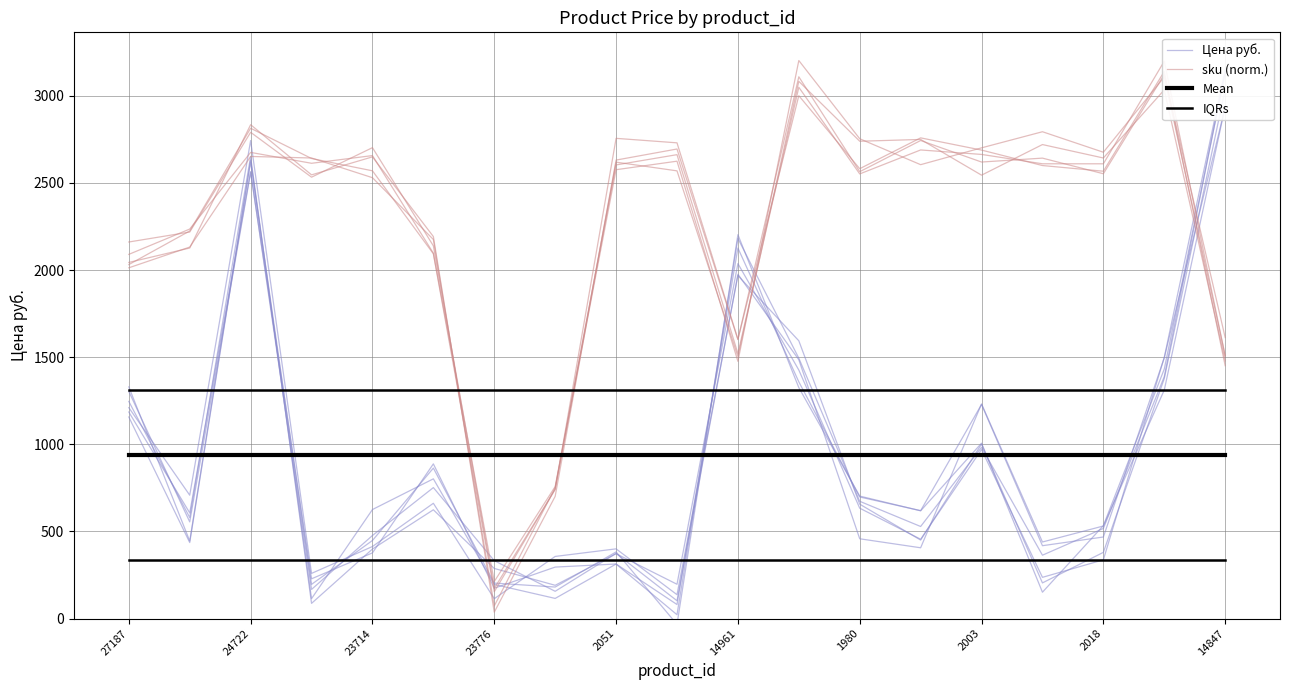

Rank the series by their maximum value, from highest to lowest.

sku (norm.), Цена руб., IQRs, Mean